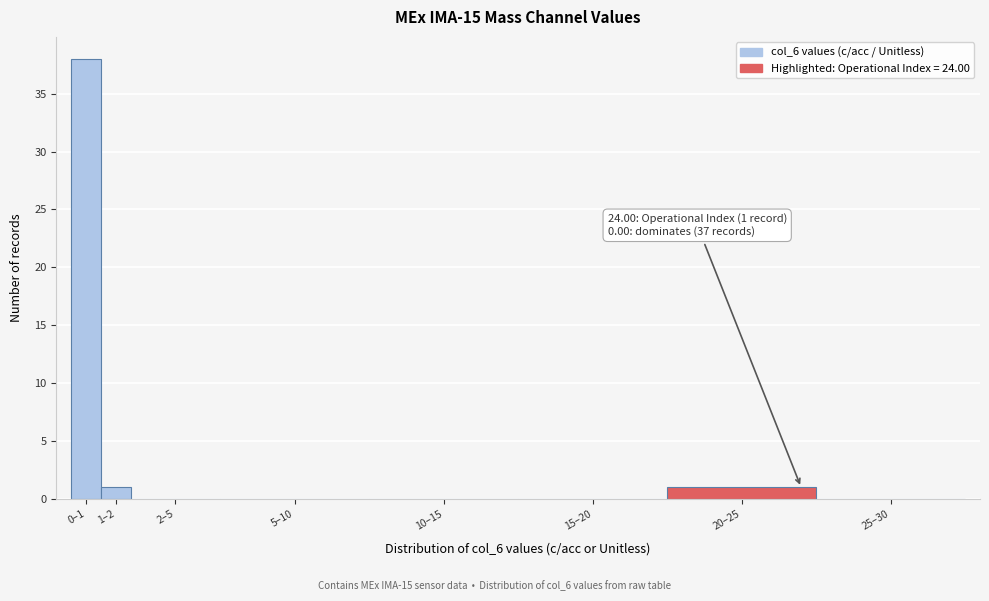

Reading right to left, extract all data points from this chart.

25–30=0	20–25=1	15–20=0	10–15=0	5–10=0	2–5=0	1–2=1	0–1=38